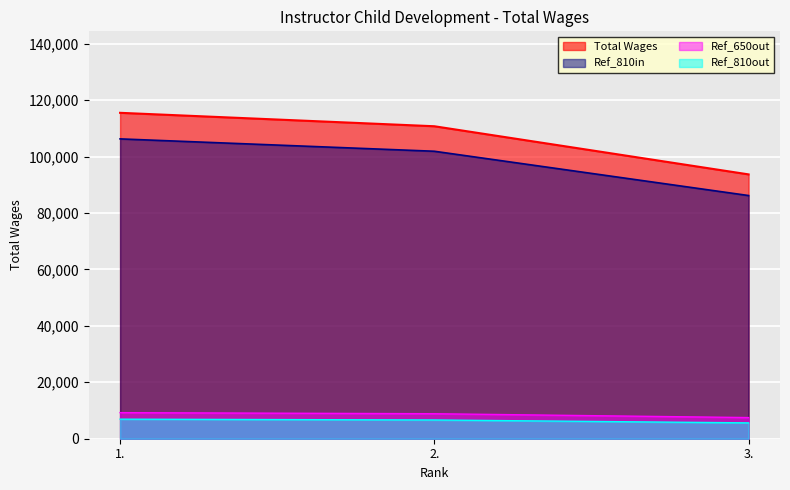

What is the sum of all values?

319882